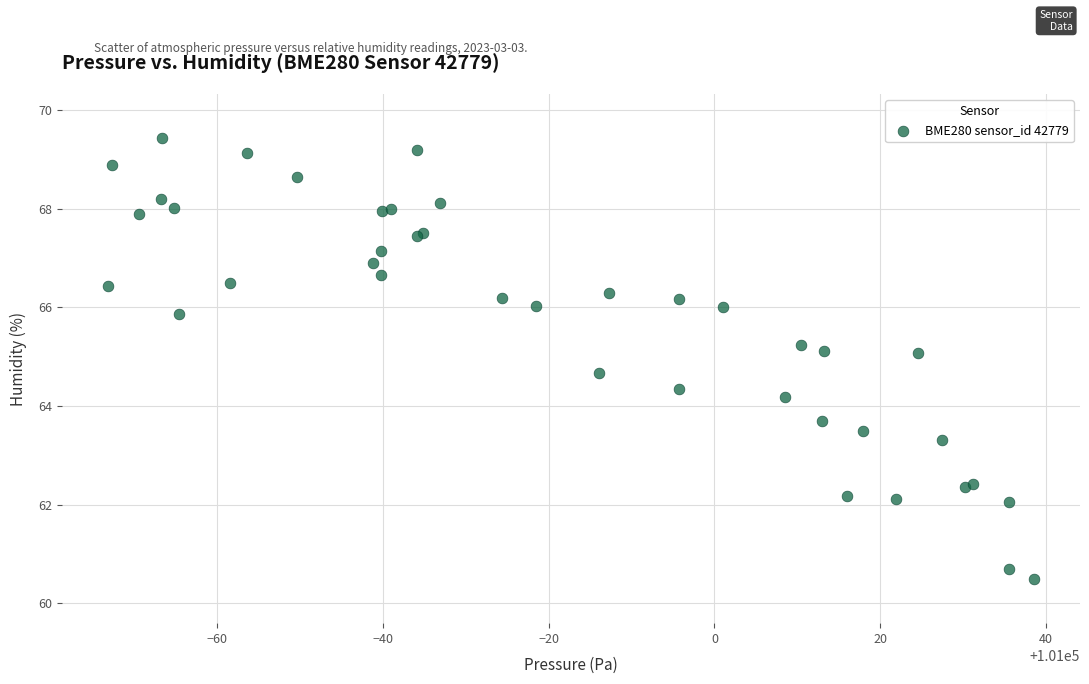

What Y value in the scatter plot is closest to 64?

64.2